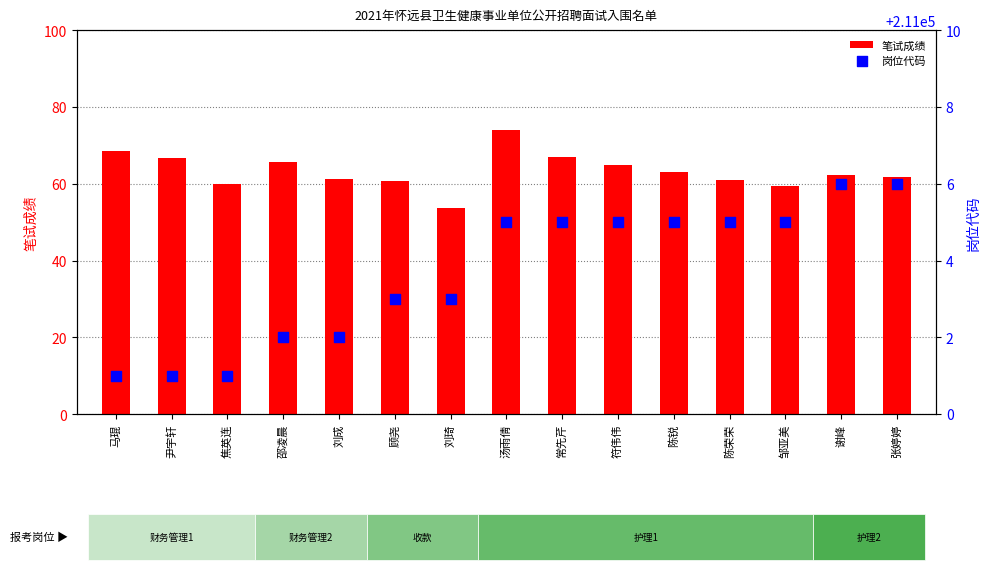

Which series has the largest total across all categories?

岗位代码